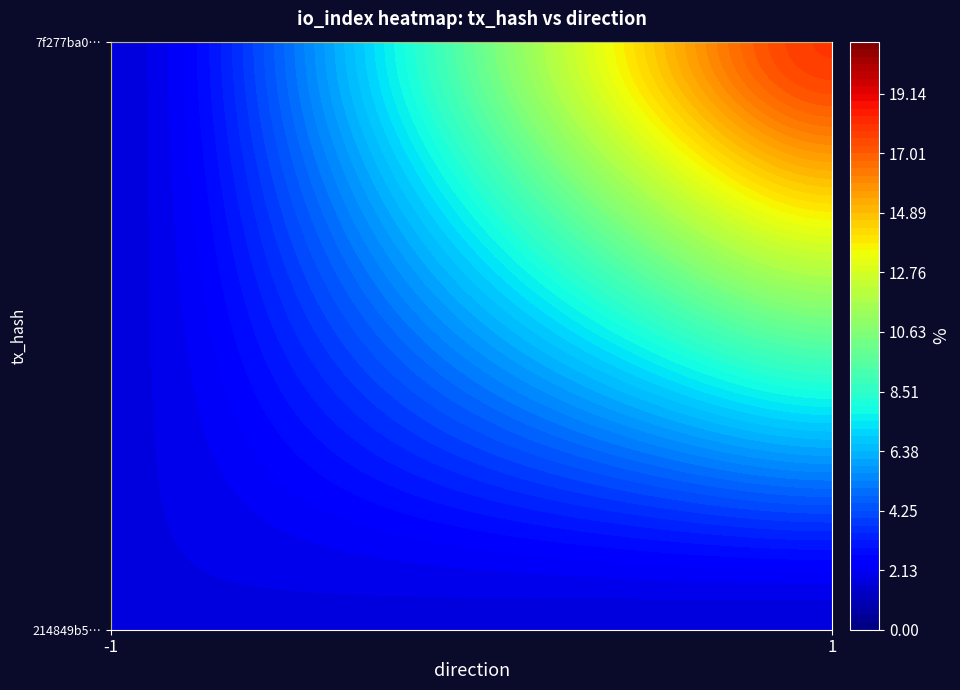

The 214849b5916ffdae3503d2e8b89b1d82314787e series shows -1 at direction. True or false?

False